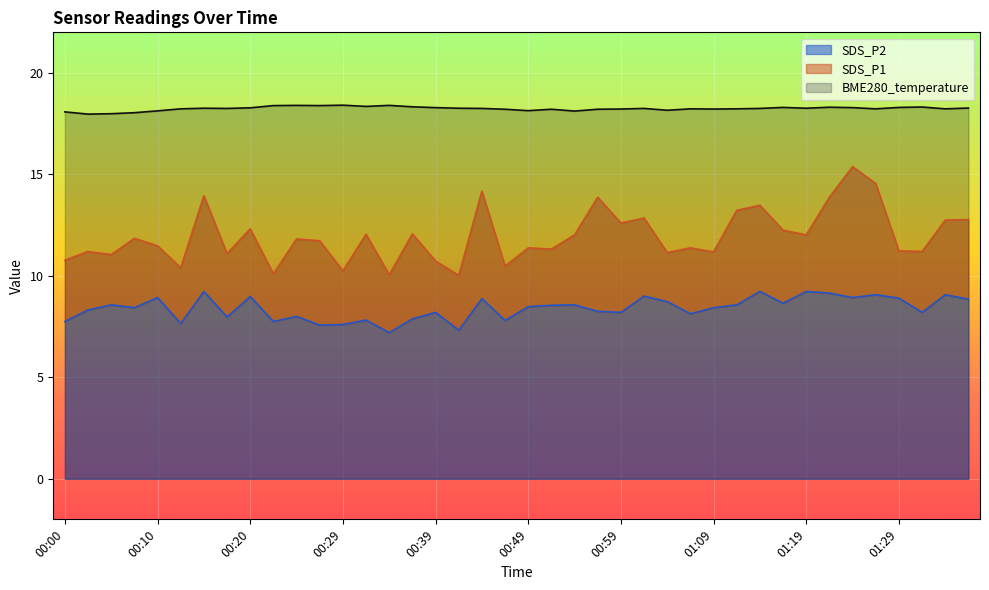

Is the value of SDS_P2 at 00:00 greater than the value of BME280_temperature at 00:17?

No